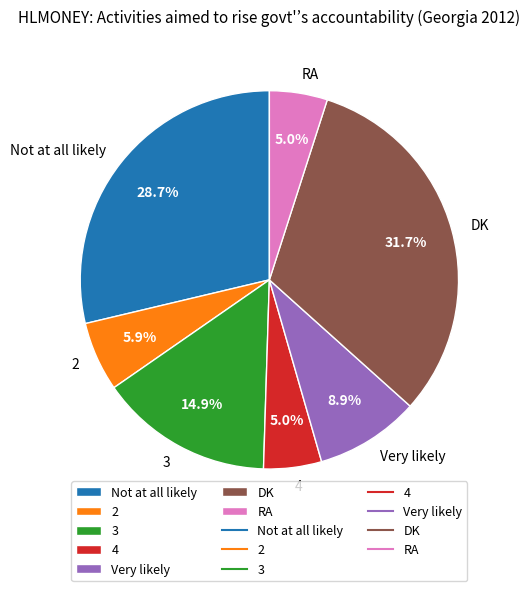

Does any single category account for the majority?

No